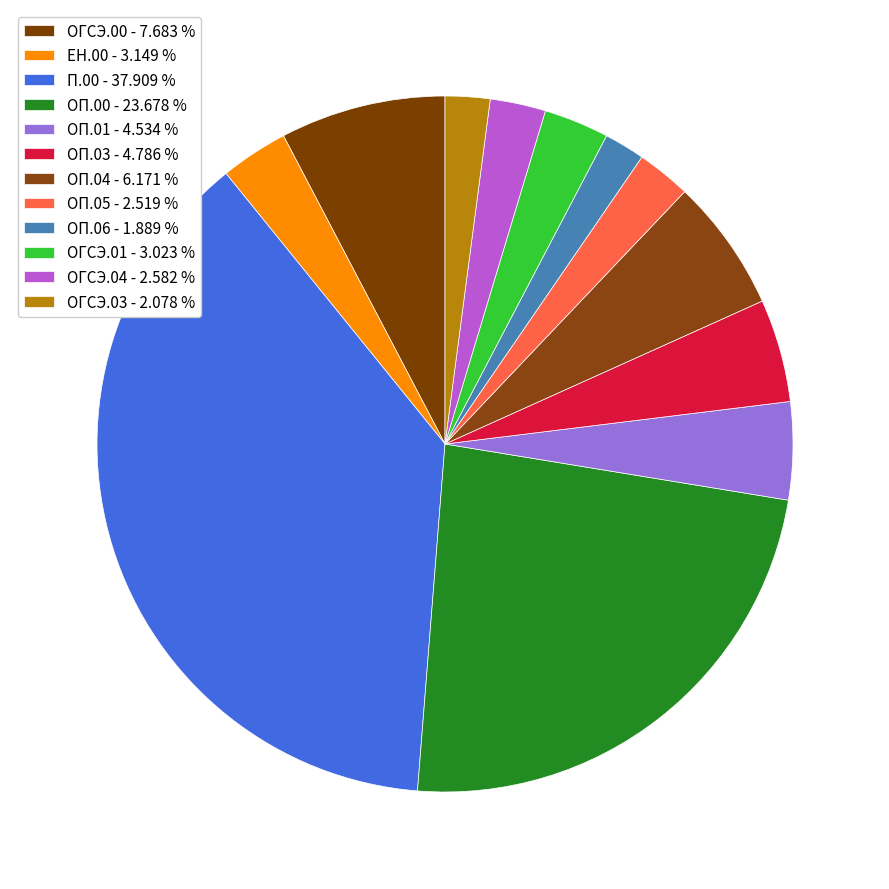

To the nearest percent, what portion does ОГСЭ.03 represent?

2%